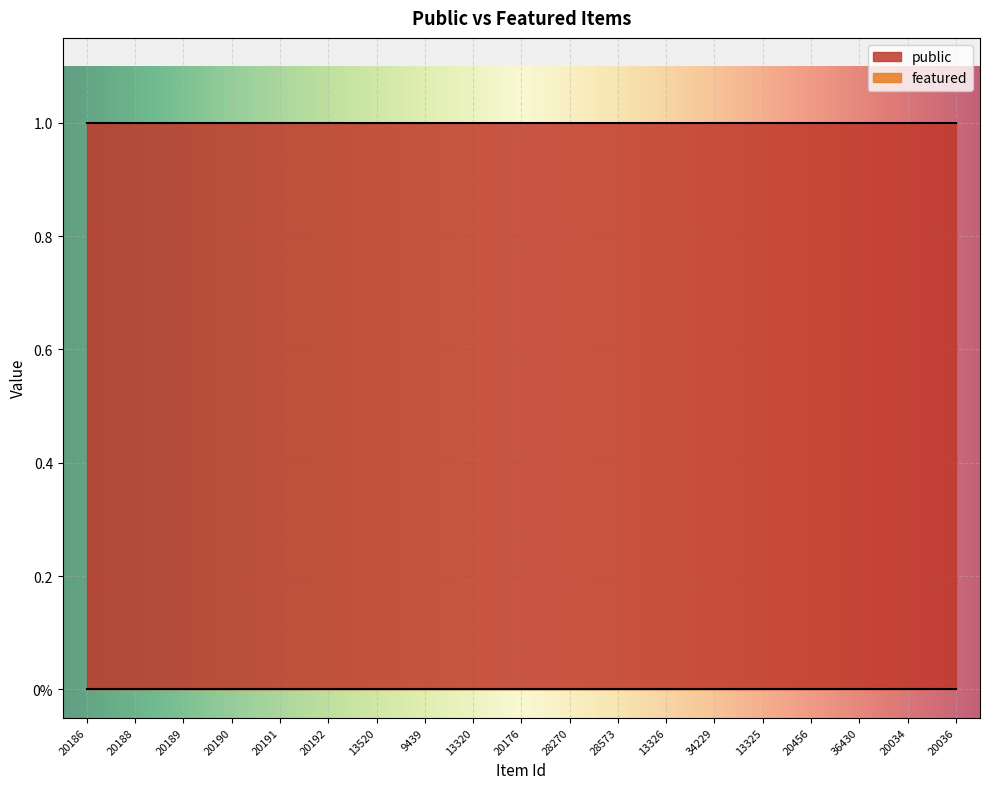

Which series has the largest total across all categories?

public